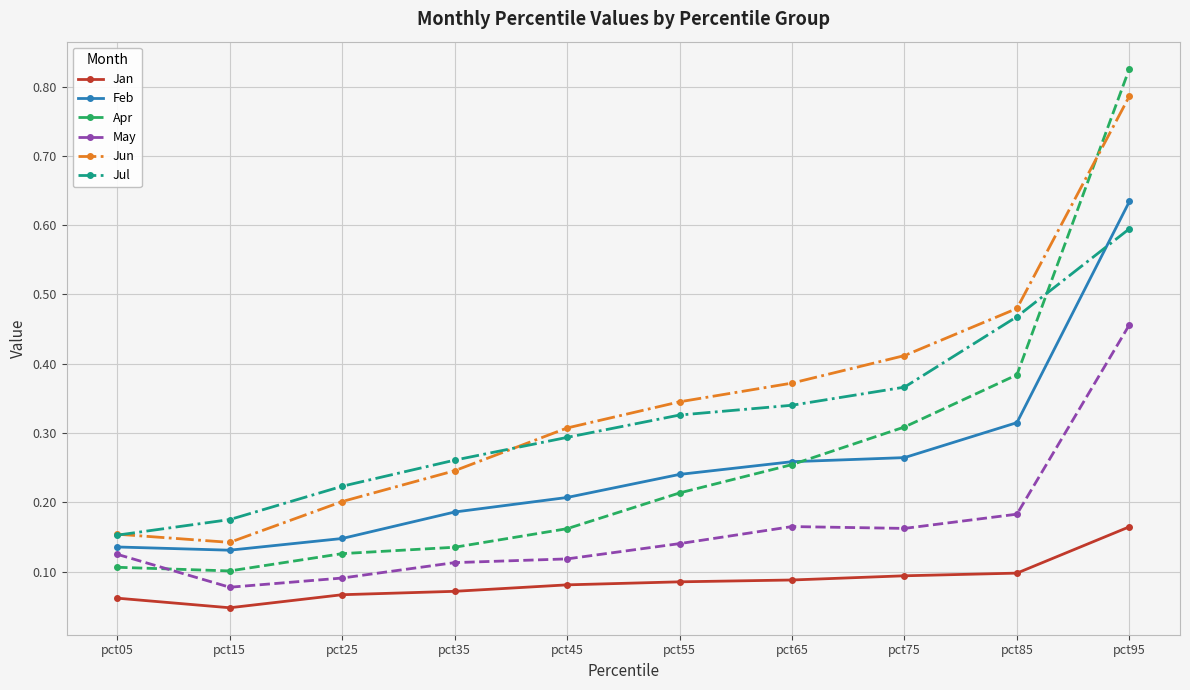

How many lines are shown in the chart?

6